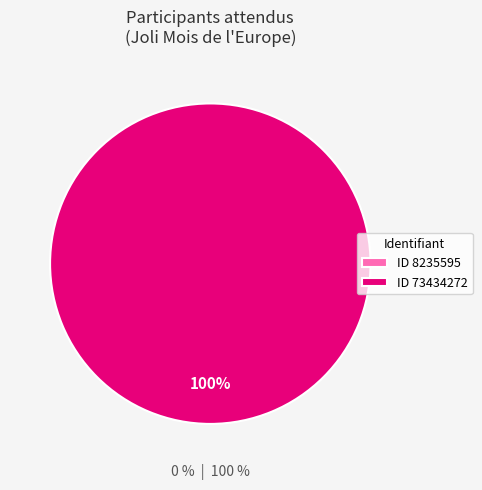

Is there a majority slice in this chart?

Yes